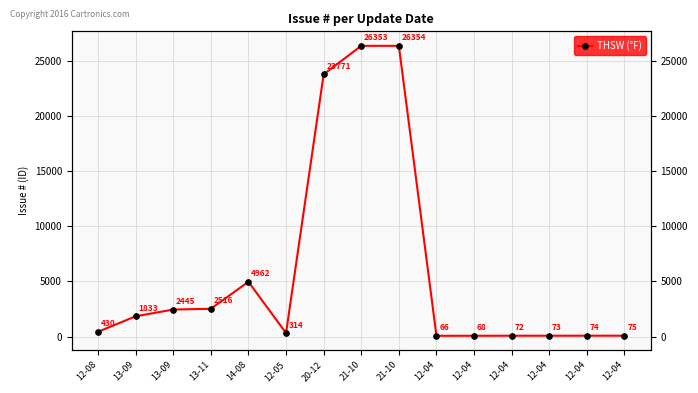

Is this an area chart (filled region under the line)?

No